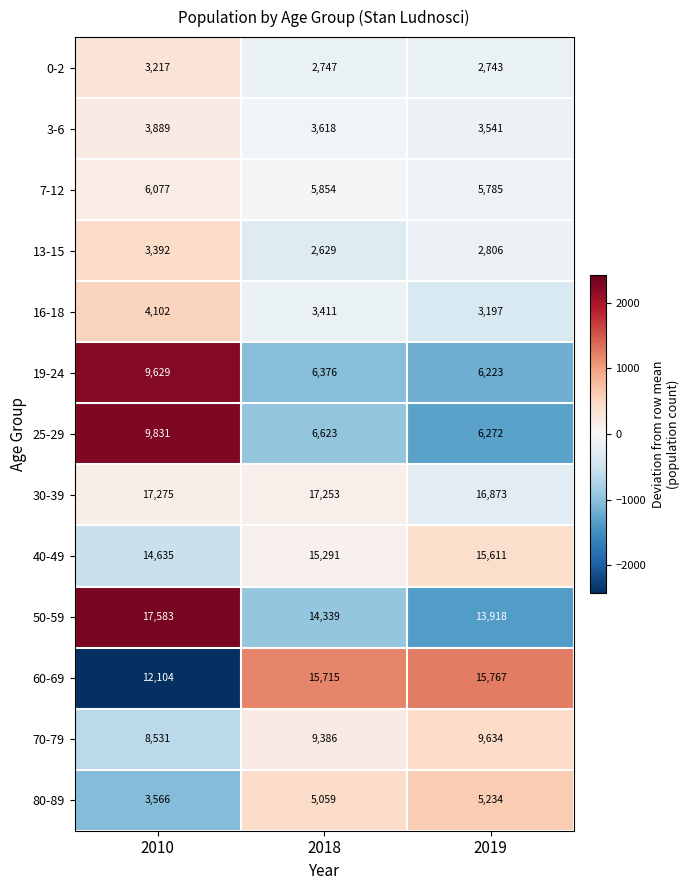

At which category is the sum across all series the highest?

2010